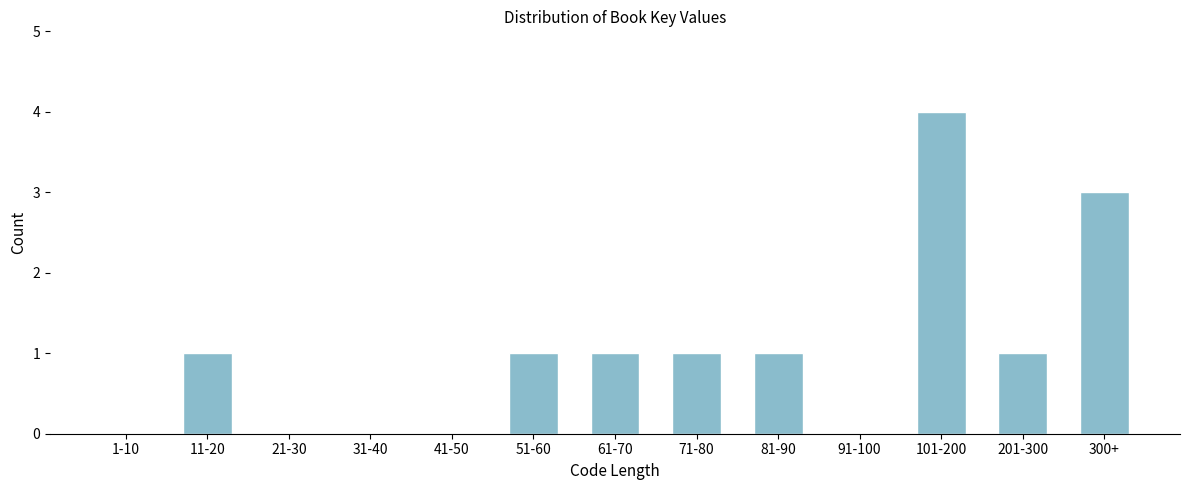

Reading left to right, what are all the values shown in this chart?

1-10=0	11-20=1	21-30=0	31-40=0	41-50=0	51-60=1	61-70=1	71-80=1	81-90=1	91-100=0	101-200=4	201-300=1	300+=3